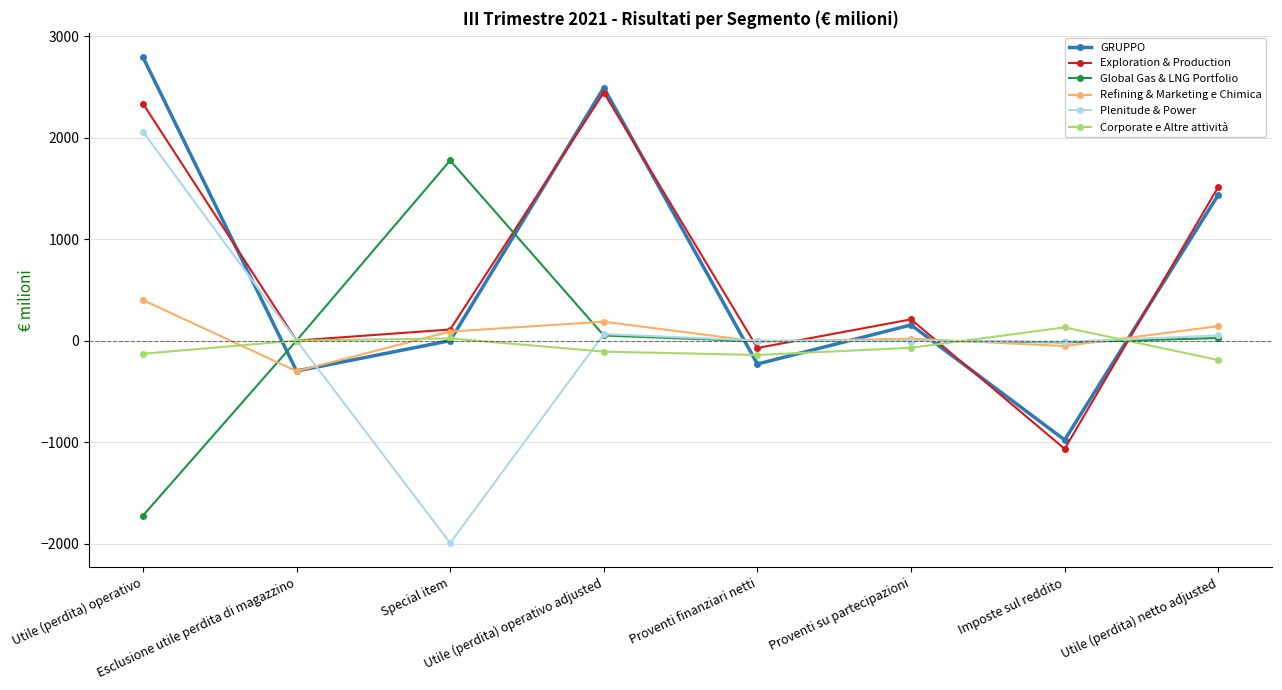

What are all the series names shown in the legend?

GRUPPO, Exploration & Production, Global Gas & LNG Portfolio, Refining & Marketing e Chimica, Plenitude & Power, Corporate e Altre attività